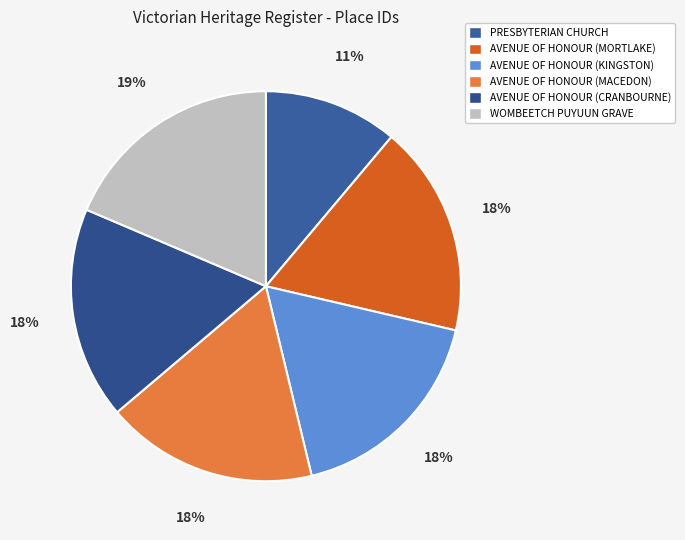

What is the ratio of the value at PRESBYTERIAN CHURCH to the value at WOMBEETCH PUYUUN GRAVE?

0.6